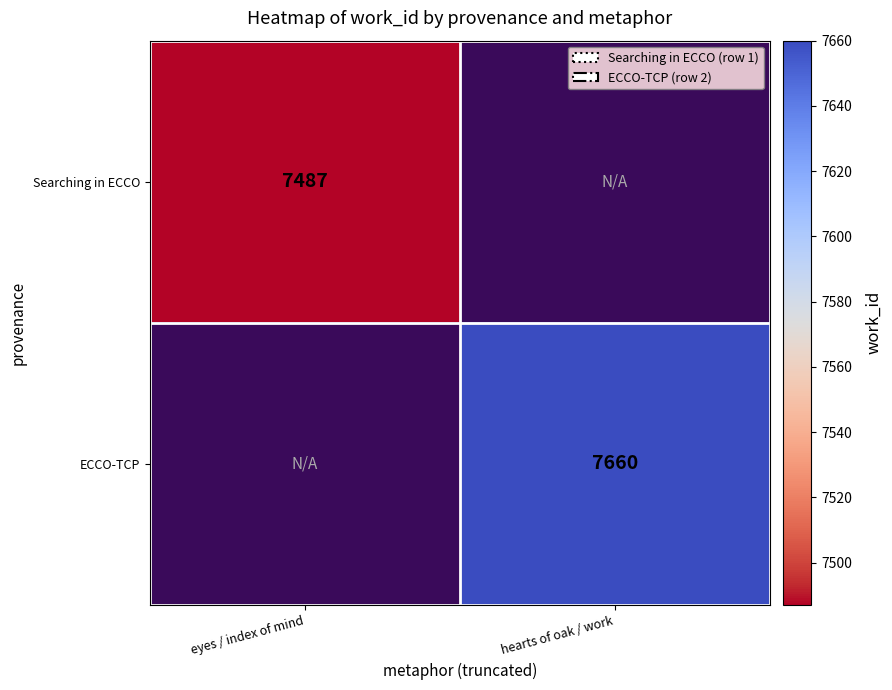

The ECCO-TCP series shows 7660 at hearts of oak / work. True or false?

True